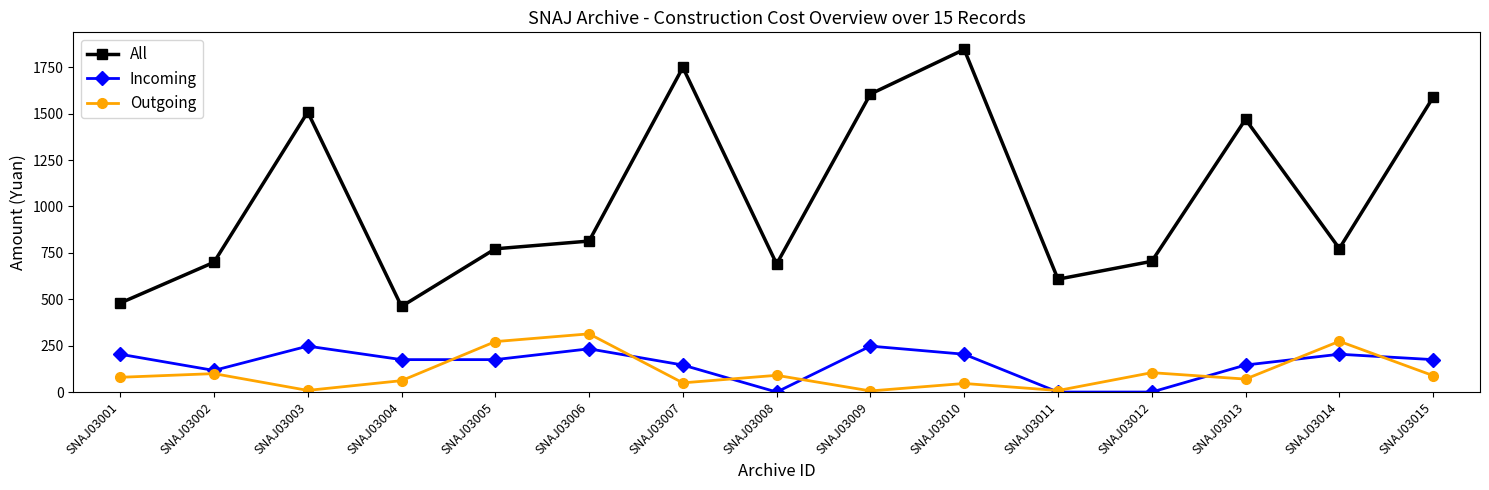

The value of All at SNAJ03015 is 1588.5. True or false?

True